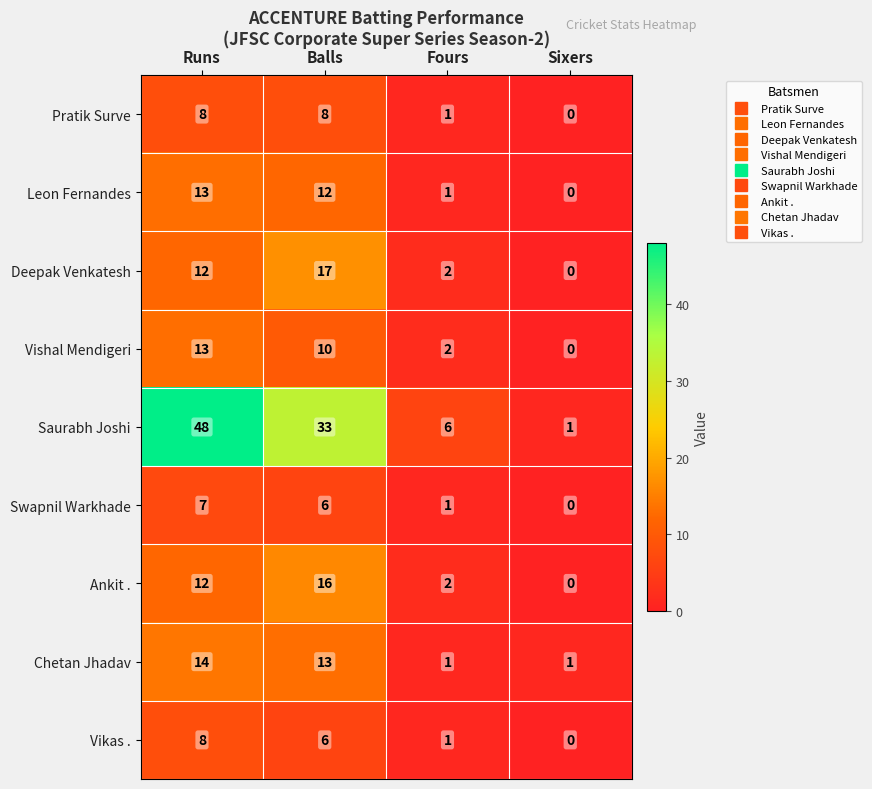

Which series has the largest total across all categories?

Saurabh Joshi